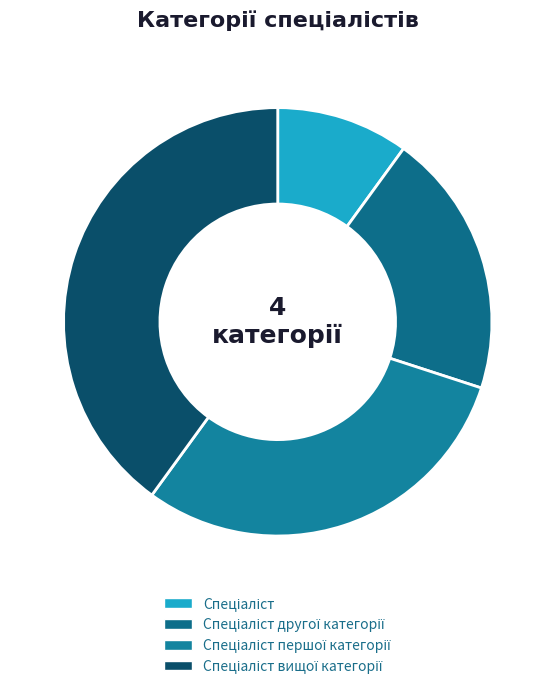

The Спеціаліст slice represents 10% of the pie. True or false?

True